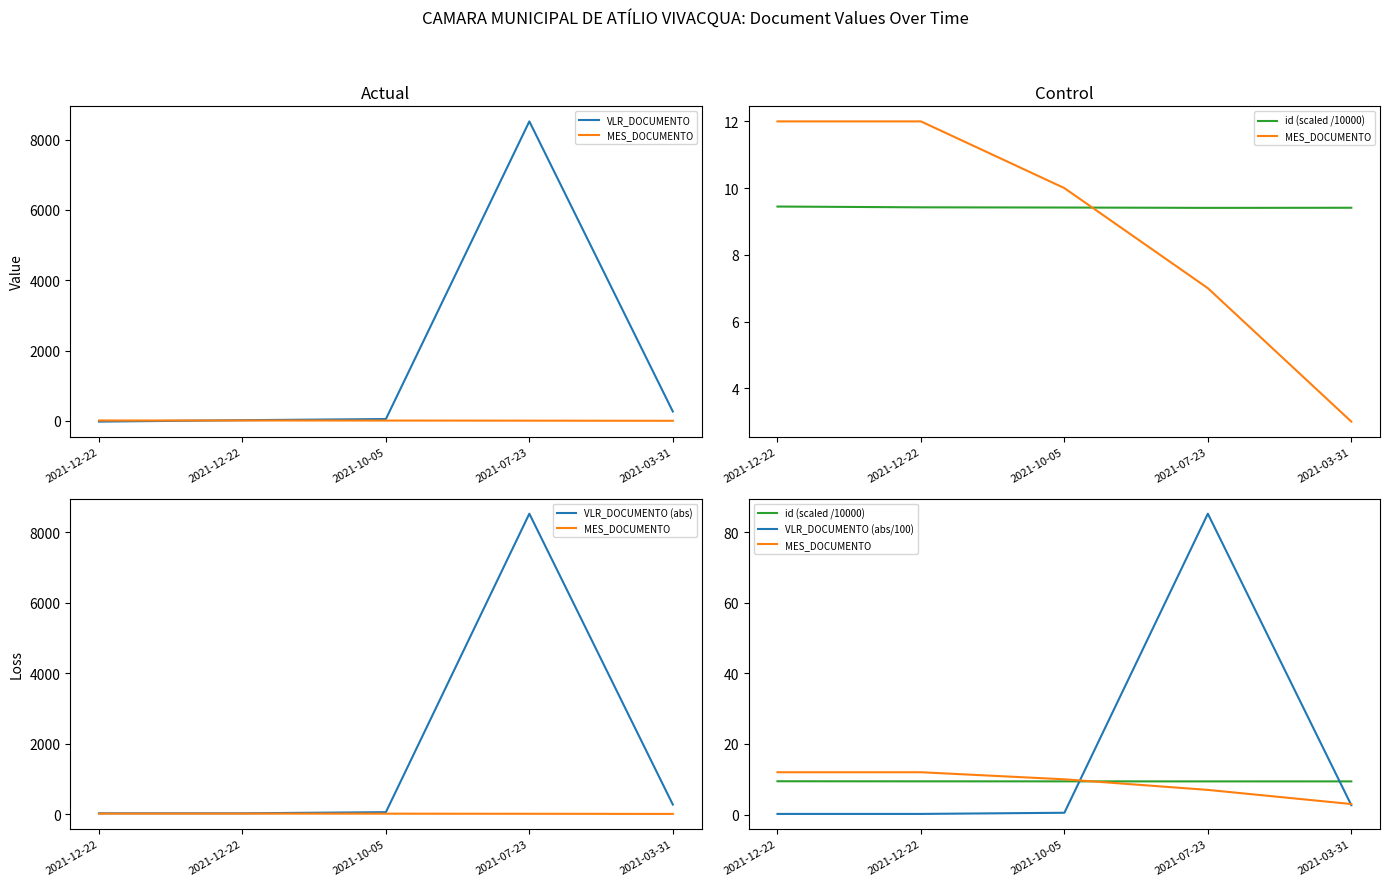

The value of VLR_DOCUMENTO at 2021-10-05 is 52.8. True or false?

True